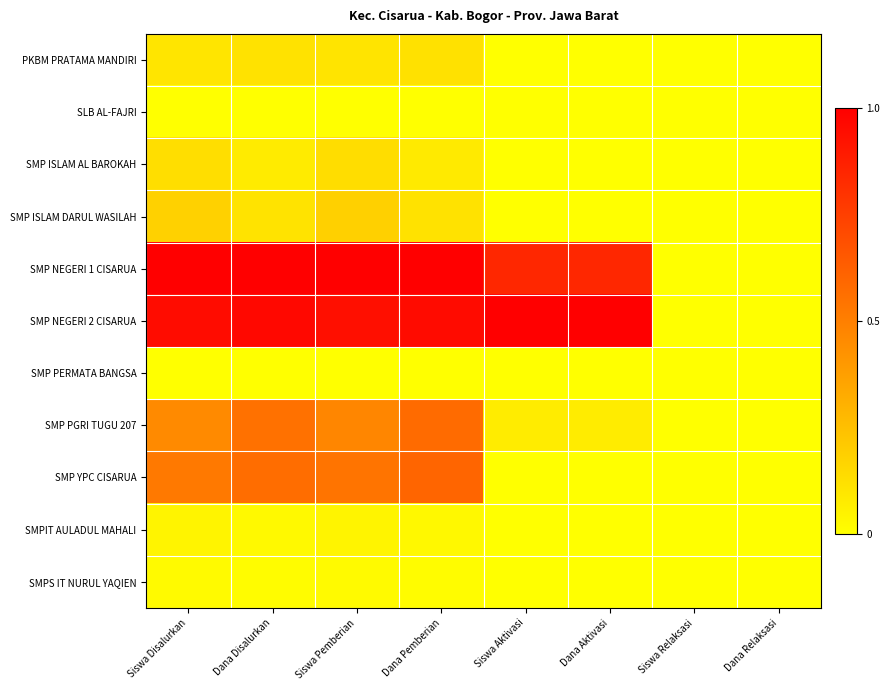

Reading left to right, what are all the values shown in this chart?

PKBM PRATAMA MANDIRI: Siswa Disalurkan=0.1	Dana Disalurkan=0.1	Siswa Pemberian=0.1	Dana Pemberian=0.1	Siswa Aktivasi=0.0	Dana Aktivasi=0.0	Siswa Relaksasi=0.0	Dana Relaksasi=0.0
SLB AL-FAJRI: Siswa Disalurkan=0.0	Dana Disalurkan=0.0	Siswa Pemberian=0.0	Dana Pemberian=0.0	Siswa Aktivasi=0.0	Dana Aktivasi=0.0	Siswa Relaksasi=0.0	Dana Relaksasi=0.0
SMP ISLAM AL BAROKAH: Siswa Disalurkan=0.1	Dana Disalurkan=0.1	Siswa Pemberian=0.1	Dana Pemberian=0.1	Siswa Aktivasi=0.0	Dana Aktivasi=0.0	Siswa Relaksasi=0.0	Dana Relaksasi=0.0
SMP ISLAM DARUL WASILAH: Siswa Disalurkan=0.2	Dana Disalurkan=0.1	Siswa Pemberian=0.2	Dana Pemberian=0.1	Siswa Aktivasi=0.0	Dana Aktivasi=0.0	Siswa Relaksasi=0.0	Dana Relaksasi=0.0
SMP NEGERI 1 CISARUA: Siswa Disalurkan=1.0	Dana Disalurkan=1.0	Siswa Pemberian=1.0	Dana Pemberian=1.0	Siswa Aktivasi=0.8	Dana Aktivasi=0.8	Siswa Relaksasi=0.0	Dana Relaksasi=0.0
SMP NEGERI 2 CISARUA: Siswa Disalurkan=0.9	Dana Disalurkan=1.0	Siswa Pemberian=0.9	Dana Pemberian=1.0	Siswa Aktivasi=1.0	Dana Aktivasi=1.0	Siswa Relaksasi=0.0	Dana Relaksasi=0.0
SMP PERMATA BANGSA: Siswa Disalurkan=0.0	Dana Disalurkan=0.0	Siswa Pemberian=0.0	Dana Pemberian=0.0	Siswa Aktivasi=0.0	Dana Aktivasi=0.0	Siswa Relaksasi=0.0	Dana Relaksasi=0.0
SMP PGRI TUGU 207: Siswa Disalurkan=0.5	Dana Disalurkan=0.6	Siswa Pemberian=0.5	Dana Pemberian=0.6	Siswa Aktivasi=0.1	Dana Aktivasi=0.1	Siswa Relaksasi=0.0	Dana Relaksasi=0.0
SMP YPC CISARUA: Siswa Disalurkan=0.5	Dana Disalurkan=0.6	Siswa Pemberian=0.5	Dana Pemberian=0.6	Siswa Aktivasi=0.0	Dana Aktivasi=0.0	Siswa Relaksasi=0.0	Dana Relaksasi=0.0
SMPIT AULADUL MAHALI: Siswa Disalurkan=0.0	Dana Disalurkan=0.0	Siswa Pemberian=0.0	Dana Pemberian=0.0	Siswa Aktivasi=0.0	Dana Aktivasi=0.0	Siswa Relaksasi=0.0	Dana Relaksasi=0.0
SMPS IT NURUL YAQIEN: Siswa Disalurkan=0.0	Dana Disalurkan=0.0	Siswa Pemberian=0.0	Dana Pemberian=0.0	Siswa Aktivasi=0.0	Dana Aktivasi=0.0	Siswa Relaksasi=0.0	Dana Relaksasi=0.0